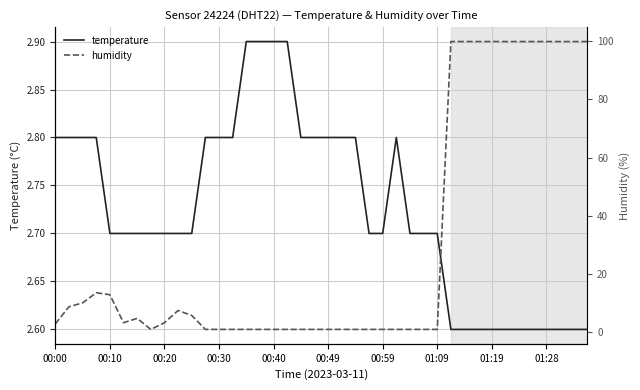

What is the minimum value for temperature?

2.6